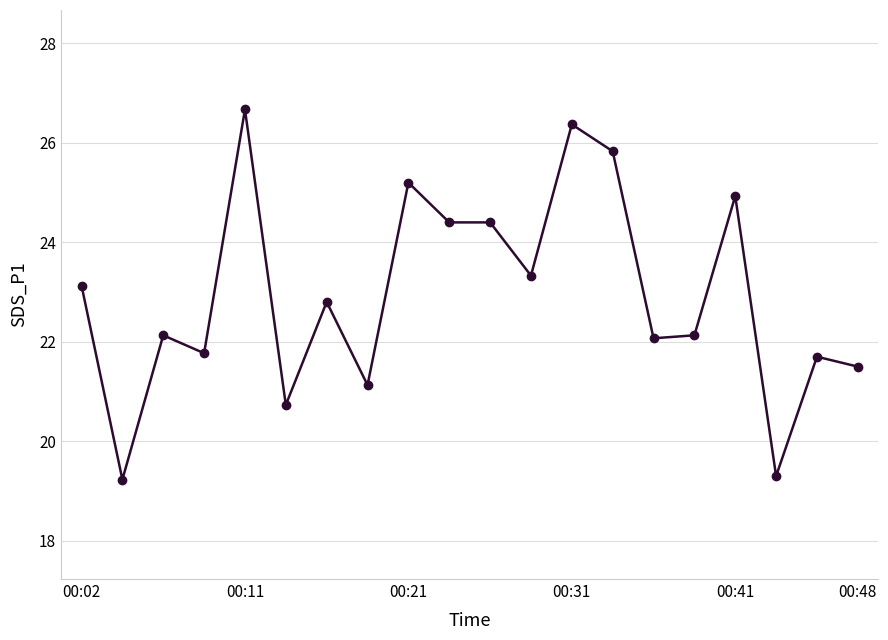

What is the minimum value shown in the chart?

19.2